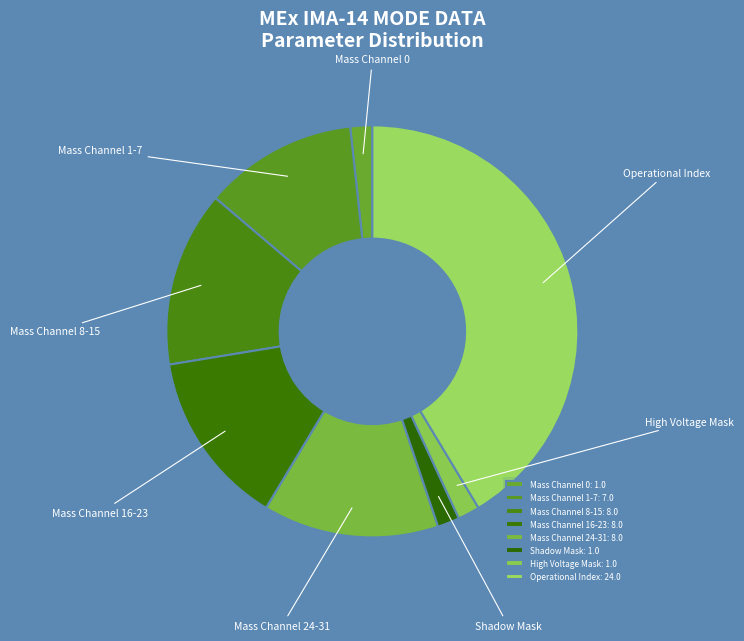

How many slices are in this pie chart?

8